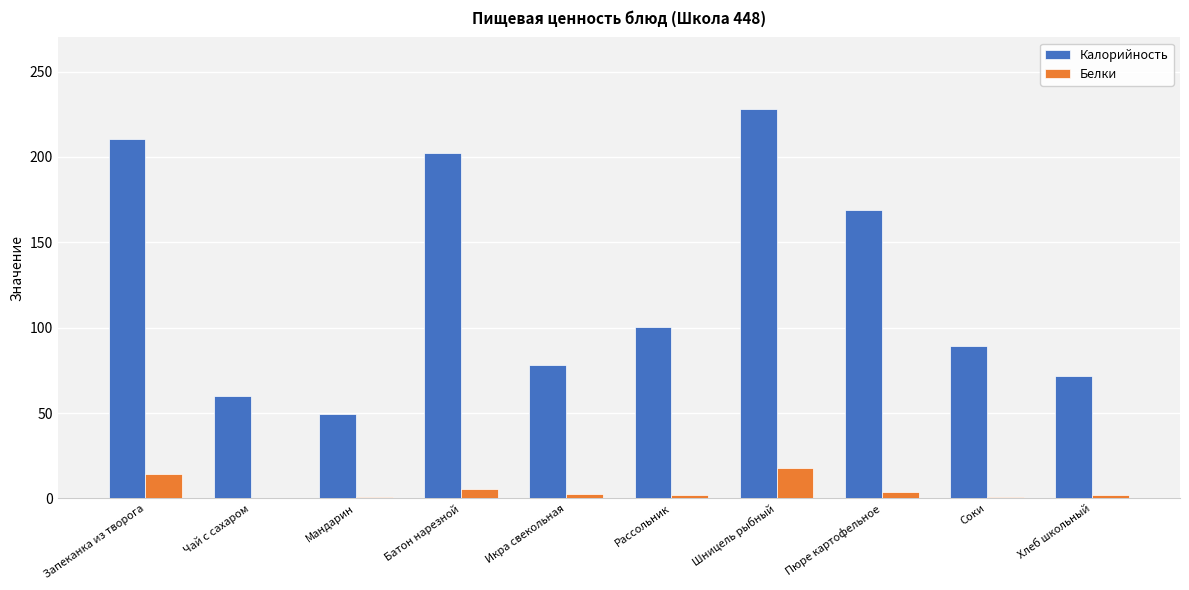

What is the sum of all Калорийность values?

1259.2